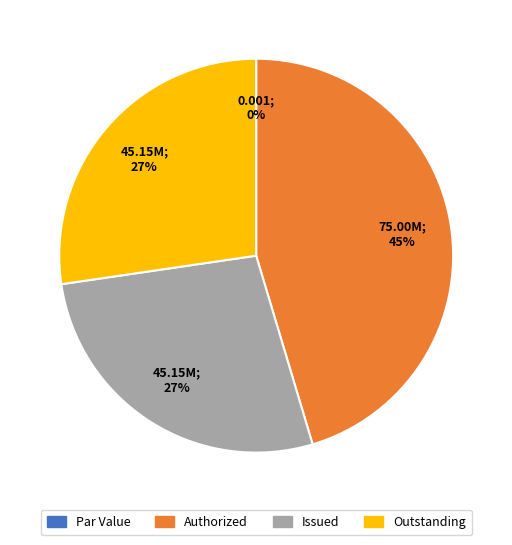

What is the change in value from Common stock, shares authorized to Common stock, shares outstanding?

-29850000.0